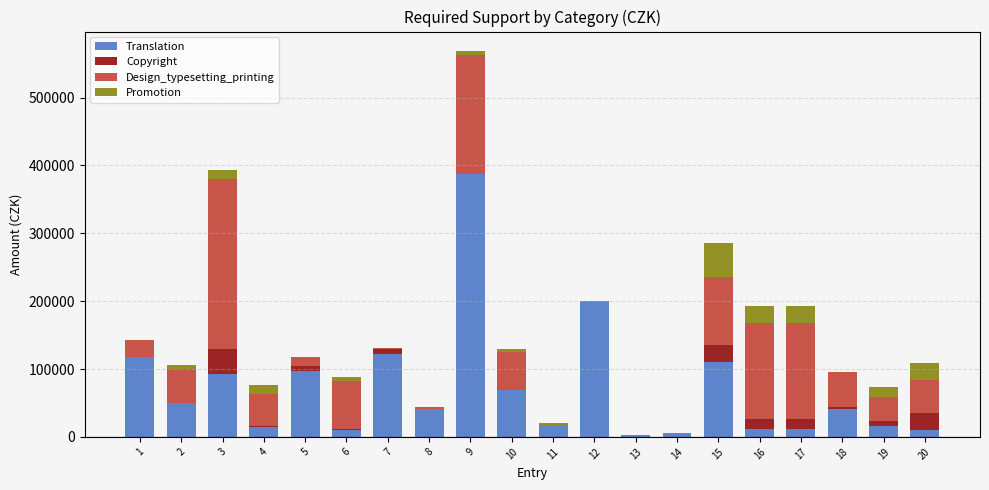

At which category is the sum across all series the highest?

9